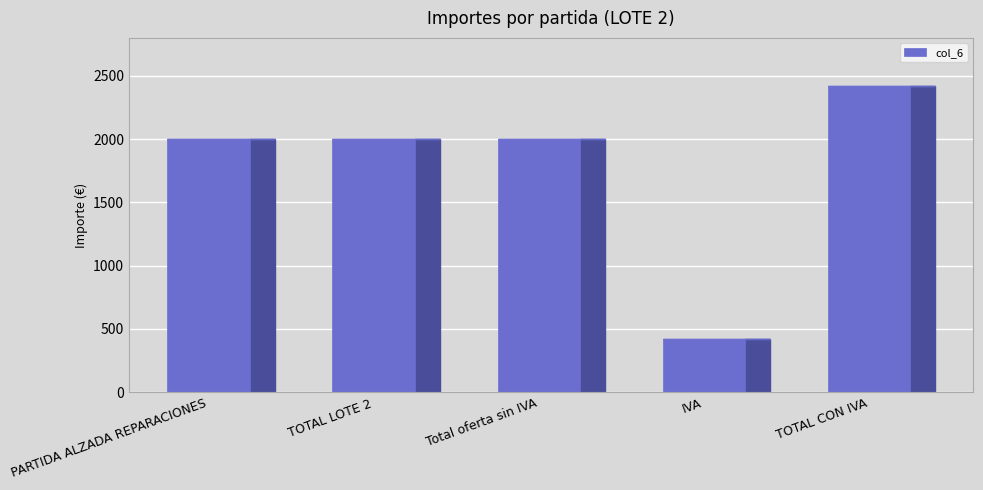

Read the value at PARTIDA ALZADA REPARACIONES.

2000